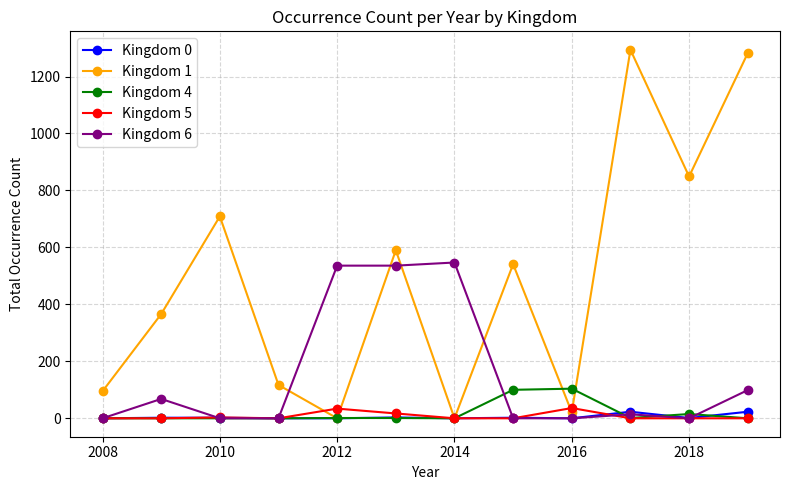

How many lines are shown in the chart?

5